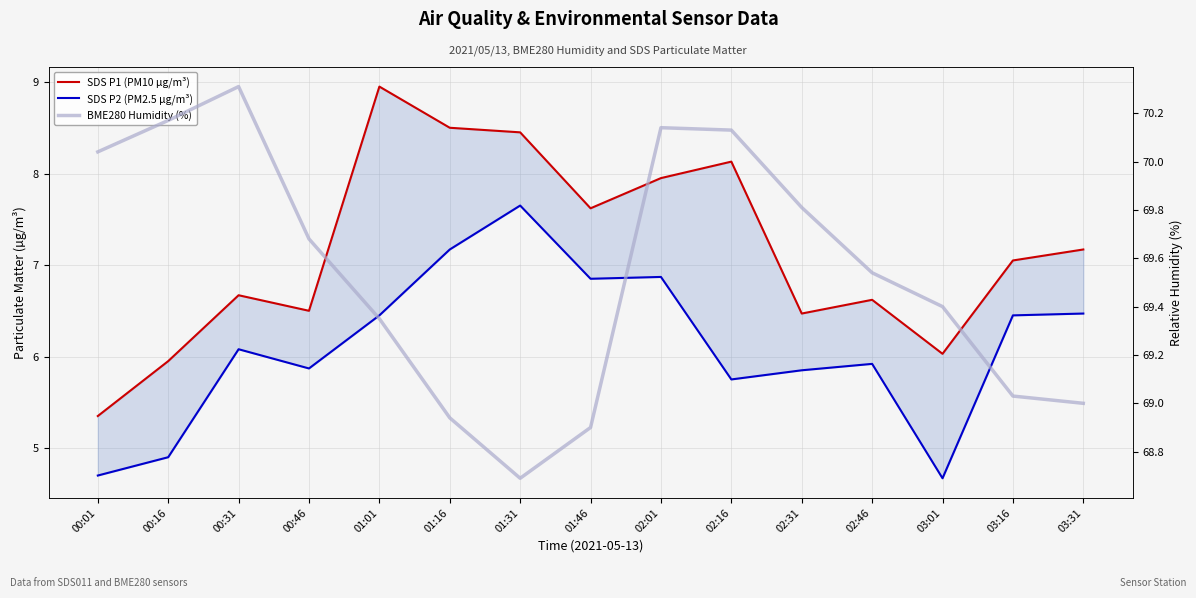

Reading left to right, what are all the values shown in this chart?

SDS P1 (PM10 µg/m³): 00:01=5.3	00:16=6.0	00:31=6.7	00:46=6.5	01:01=8.9	01:16=8.5	01:31=8.4	01:46=7.6	02:01=8.0	02:16=8.1	02:31=6.5	02:46=6.6	03:01=6.0	03:16=7.0	03:31=7.2
SDS P2 (PM2.5 µg/m³): 00:01=4.7	00:16=4.9	00:31=6.1	00:46=5.9	01:01=6.5	01:16=7.2	01:31=7.7	01:46=6.8	02:01=6.9	02:16=5.8	02:31=5.8	02:46=5.9	03:01=4.7	03:16=6.5	03:31=6.5
BME280 Humidity (%): 00:01=70.0	00:16=70.2	00:31=70.3	00:46=69.7	01:01=69.3	01:16=68.9	01:31=68.7	01:46=68.9	02:01=70.1	02:16=70.1	02:31=69.8	02:46=69.5	03:01=69.4	03:16=69.0	03:31=69.0